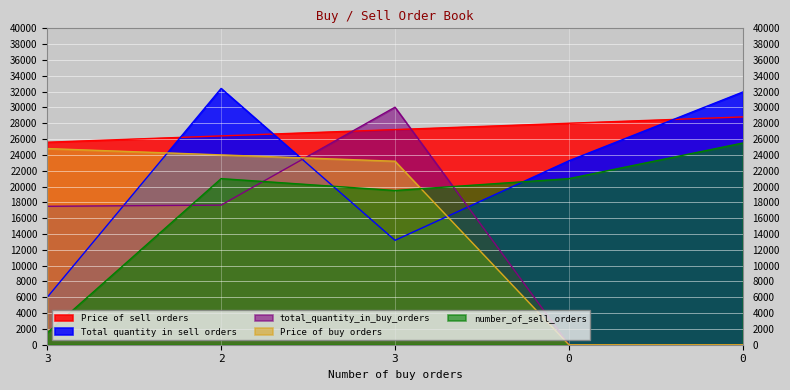

What is the sum of all number_of_sell_orders values?

88500.0